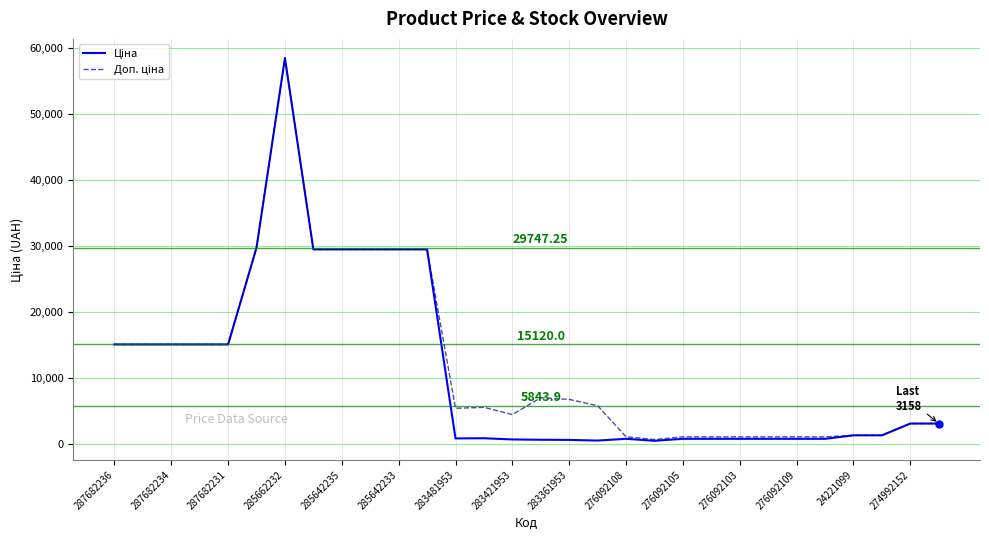

How many distinct data groups are displayed?

2